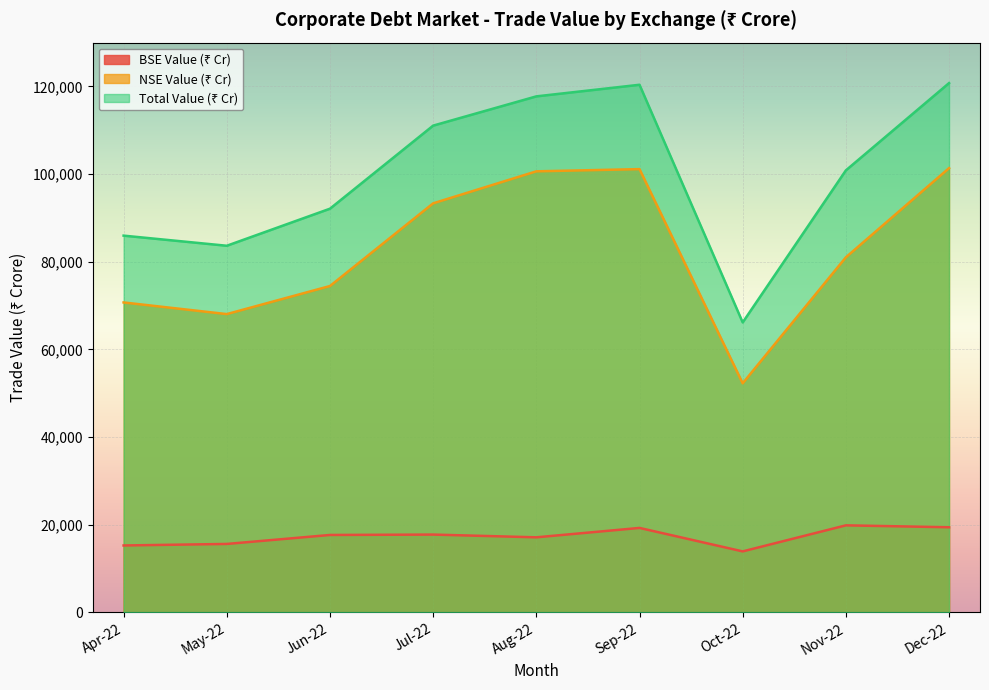

True or false: Total Value (₹ Cr) has a value of 100845.3 at Nov-22.

True